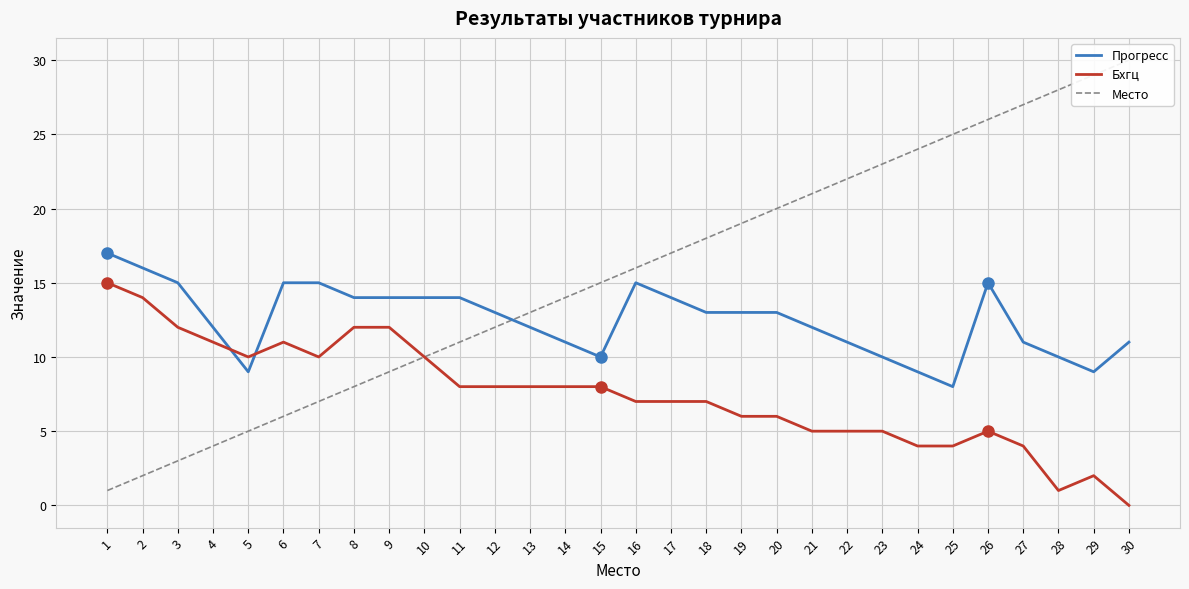

Rank the series by their average value, from highest to lowest.

Место, Прогресс, Бхгц